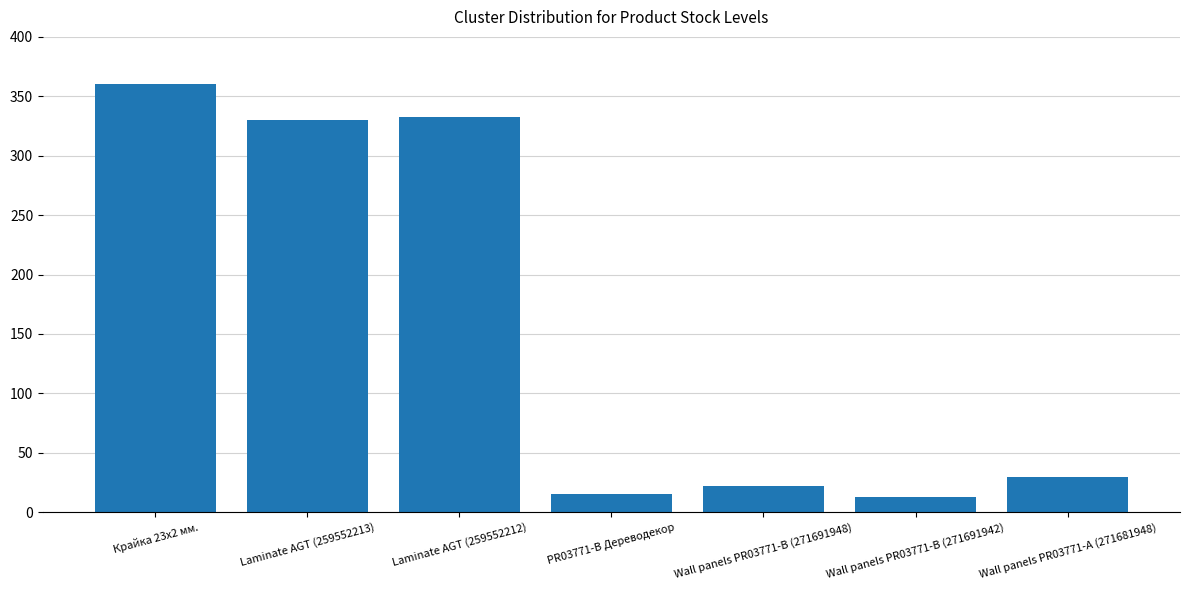

What is the change in value from Крайка 23x2 мм. to Laminate AGT (259552212)?

-27